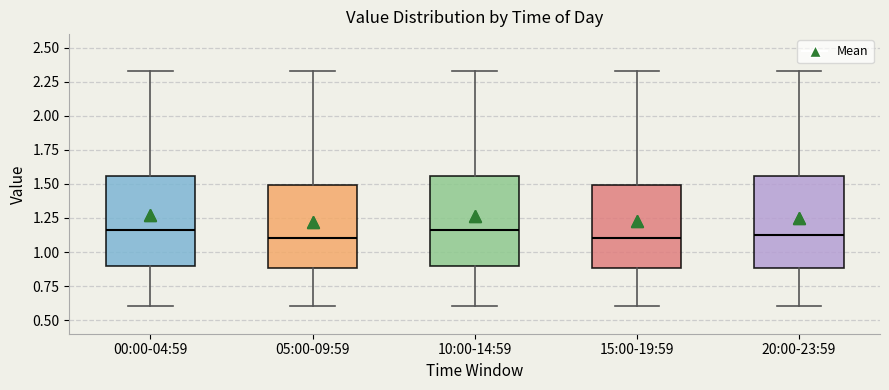

Reading left to right, read every box against the y-axis: the position of its median line, the range the box covers, and the ends of its whiskers. The values are not printed on the chart, so give them approximately, as read against the axis.

00:00-04:59: median 1.15, box 0.90 to 1.55, whiskers 0.60 to 2.35
05:00-09:59: median 1.10, box 0.90 to 1.50, whiskers 0.60 to 2.35
10:00-14:59: median 1.15, box 0.90 to 1.55, whiskers 0.60 to 2.35
15:00-19:59: median 1.10, box 0.90 to 1.50, whiskers 0.60 to 2.35
20:00-23:59: median 1.15, box 0.90 to 1.55, whiskers 0.60 to 2.35